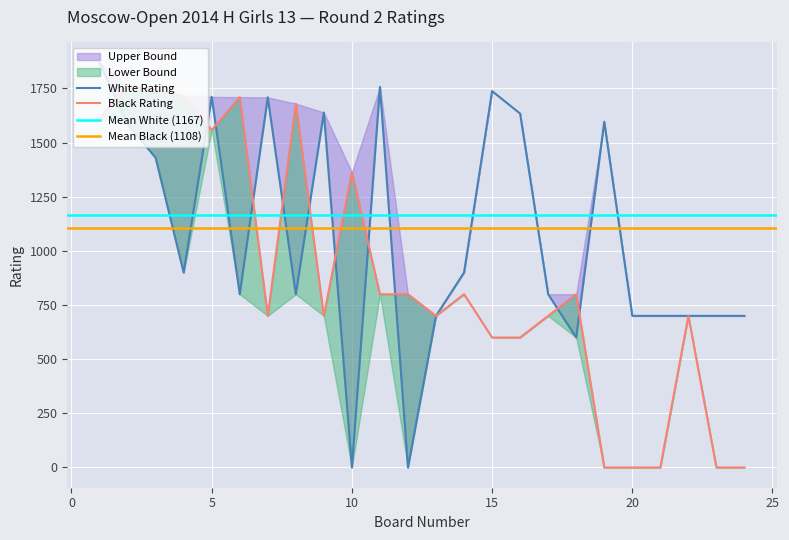

Where is the first local maximum for Black Rating?

2